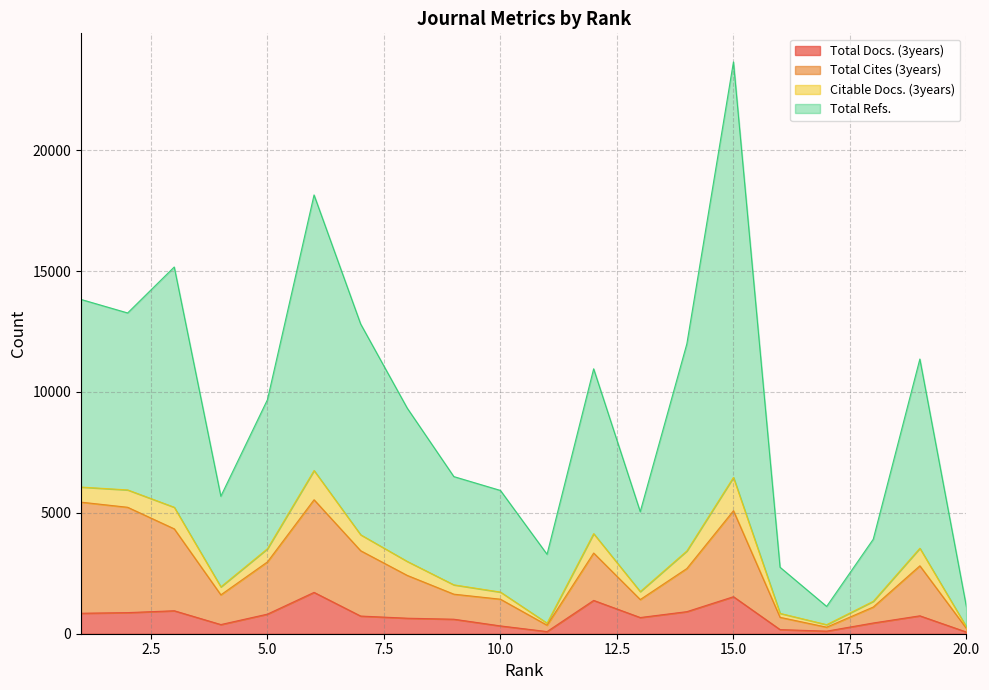

What is the average value of the Total Refs. series?

9276